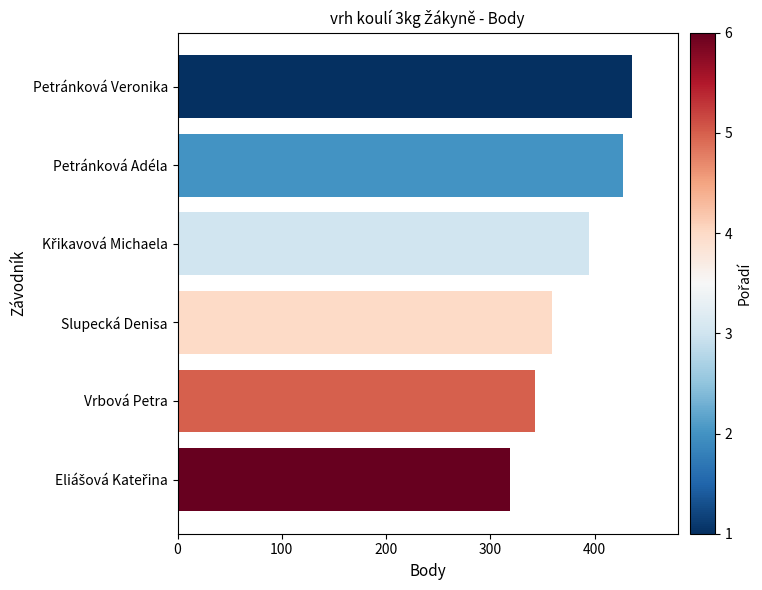

What is the difference between the second highest and second lowest values?

84